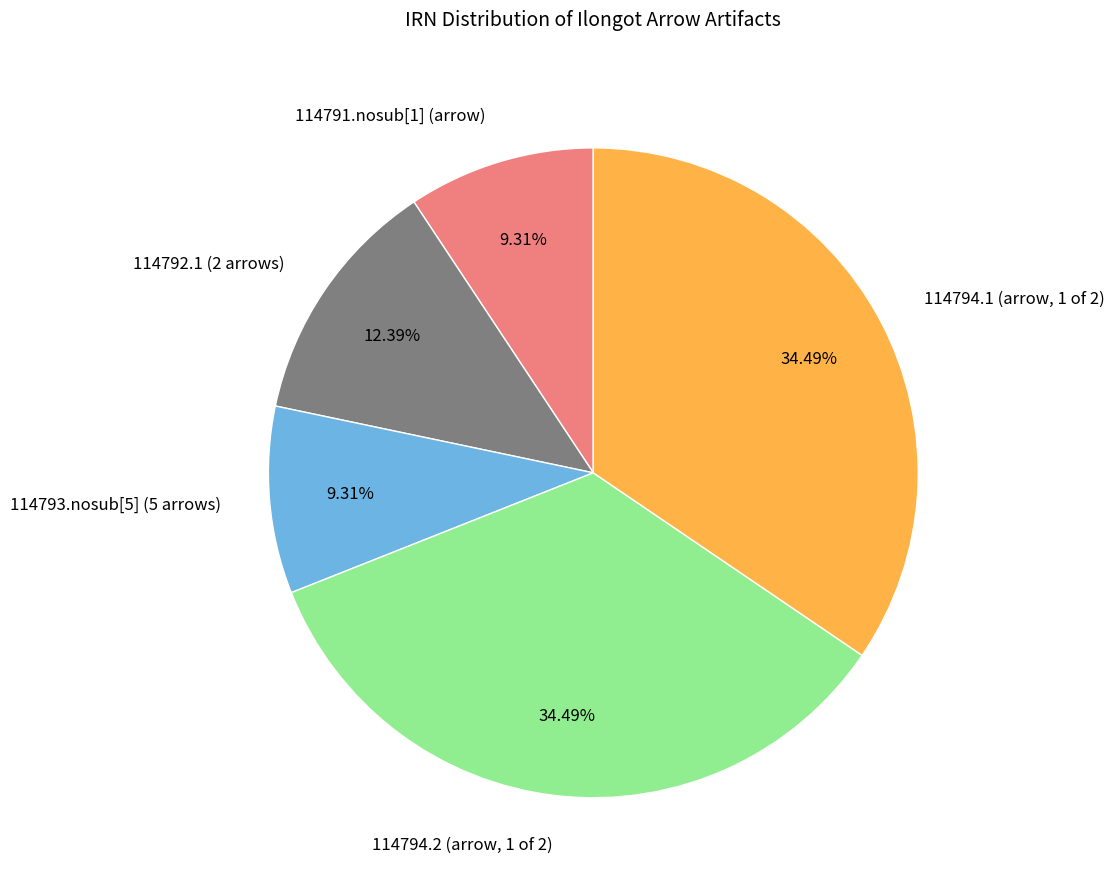

Does 114792.1 (2 arrows) represent more than half of the total?

No